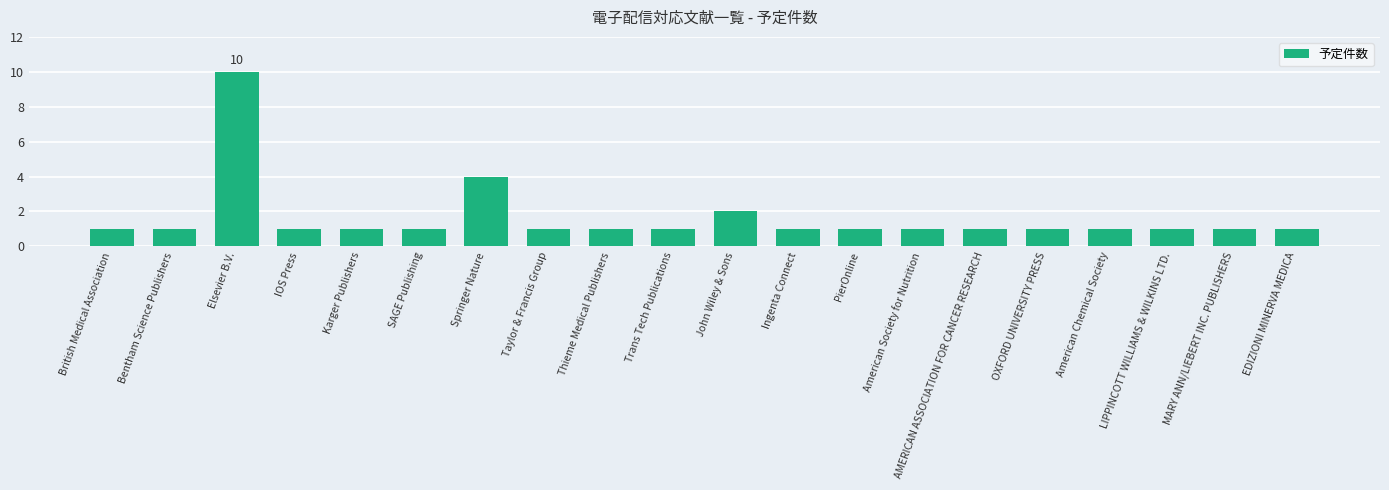

What is the value of the 2nd bar from the left?

1